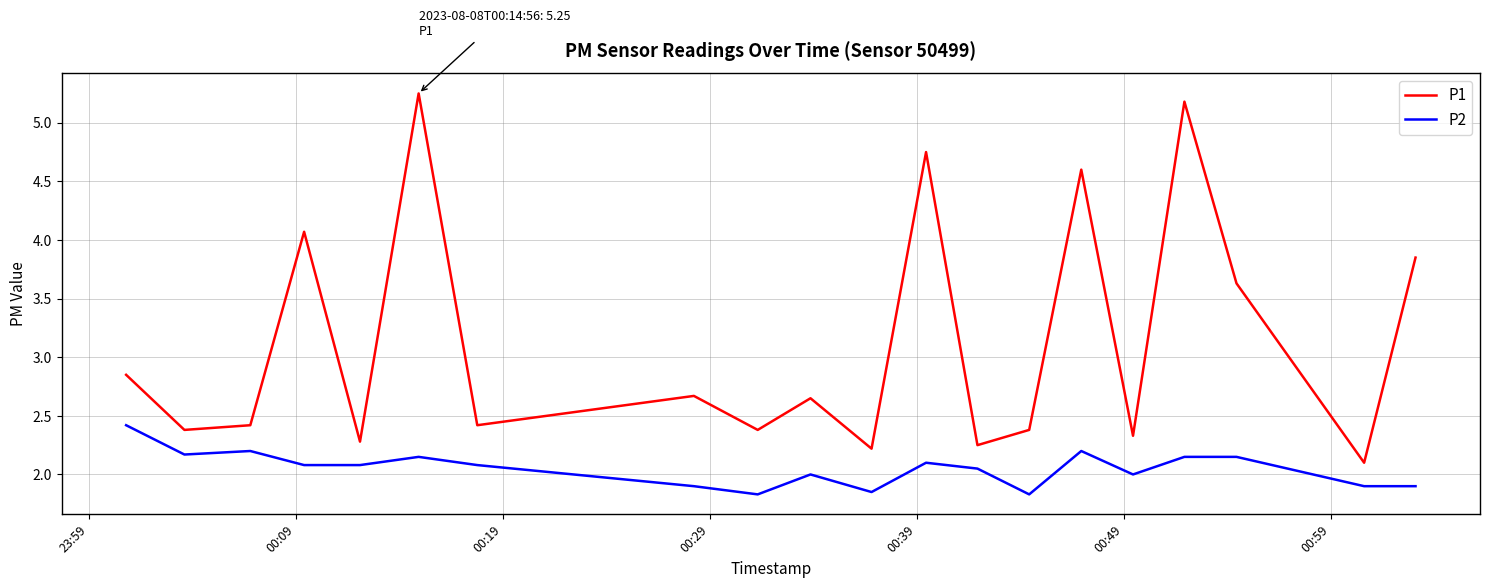

How many lines are shown in the chart?

2